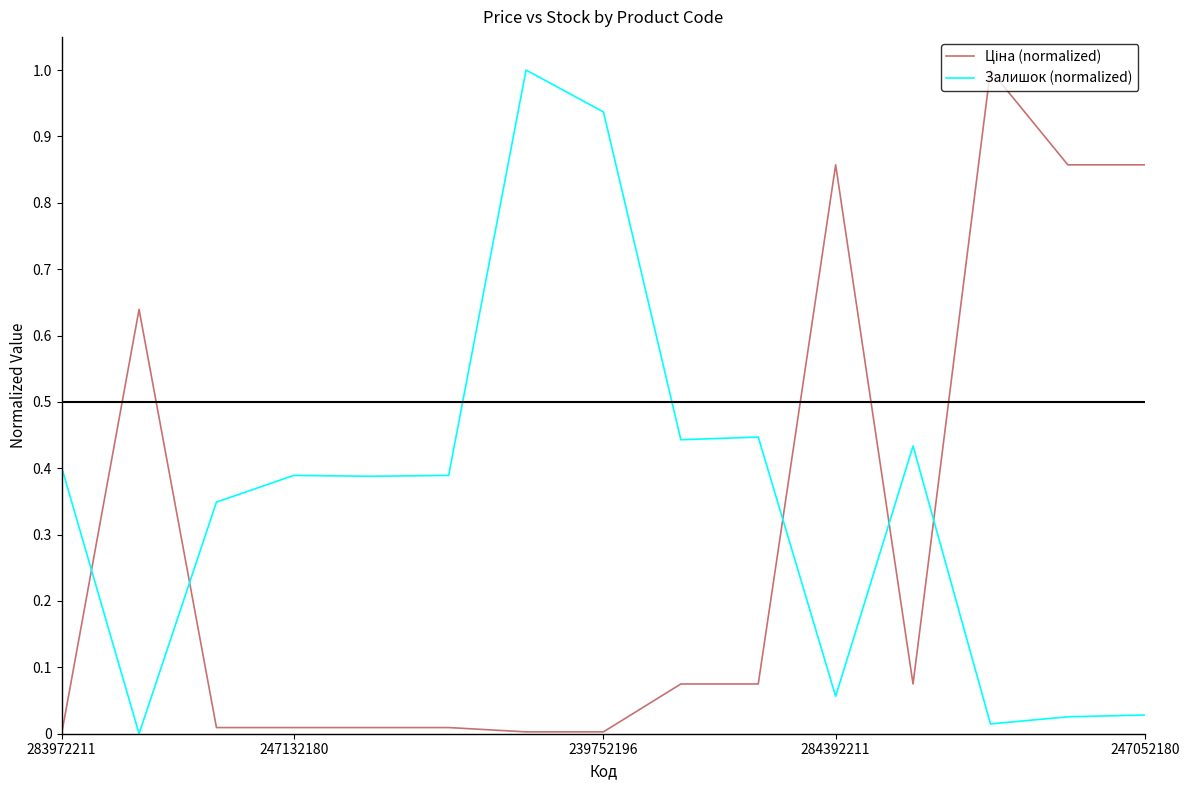

Which series has the largest total across all categories?

Залишок (normalized)